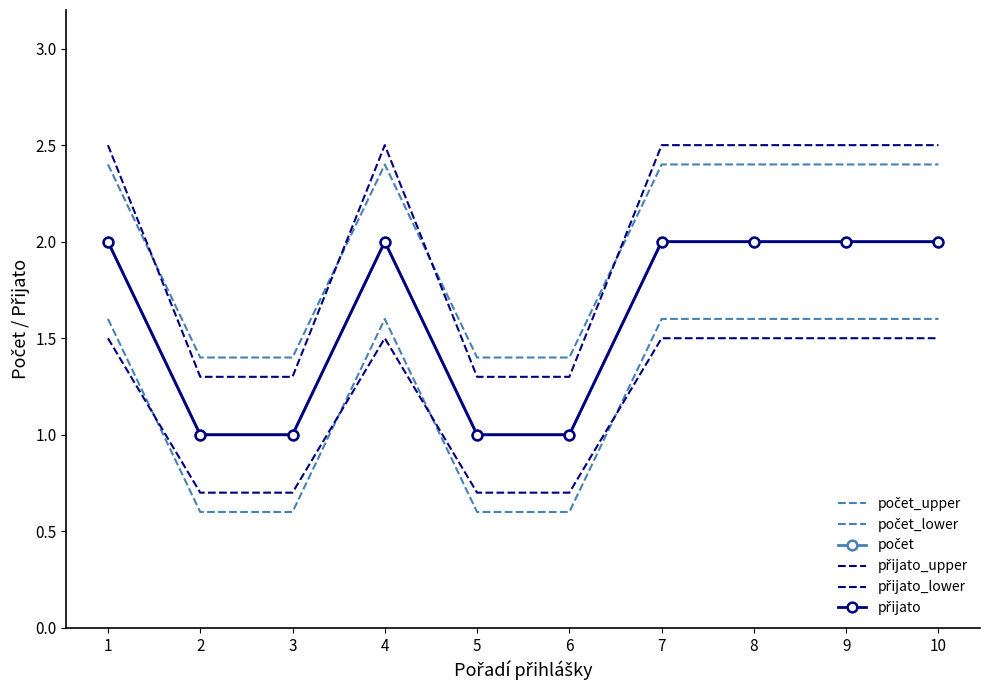

Is this an area chart (filled region under the line)?

No